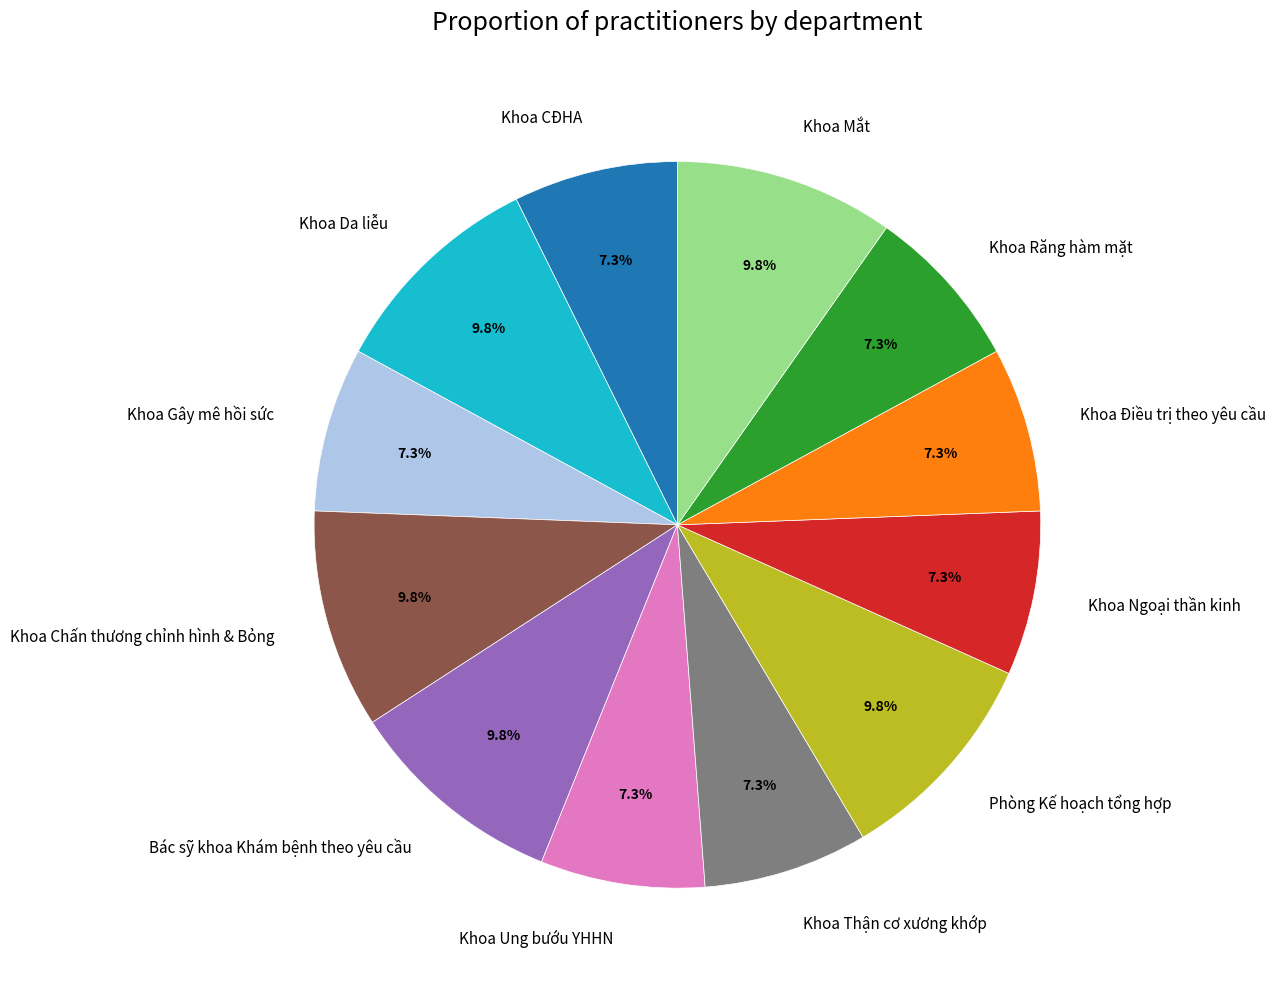

What is the ratio of the value at Phòng Kế hoạch tổng hợp to the value at Khoa Ung bướu YHHN?

1.3